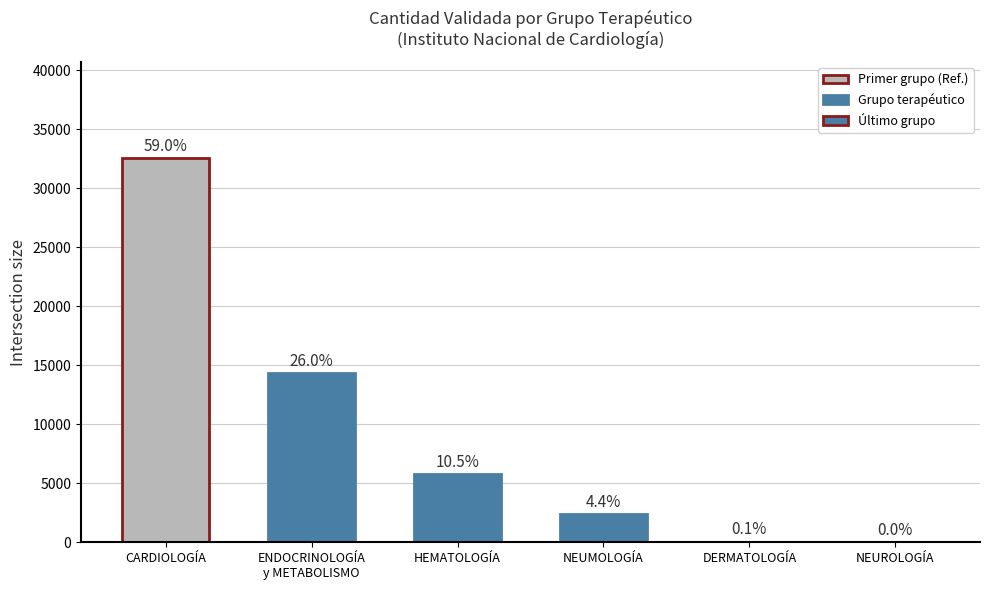

What is the sum of all values?

55195